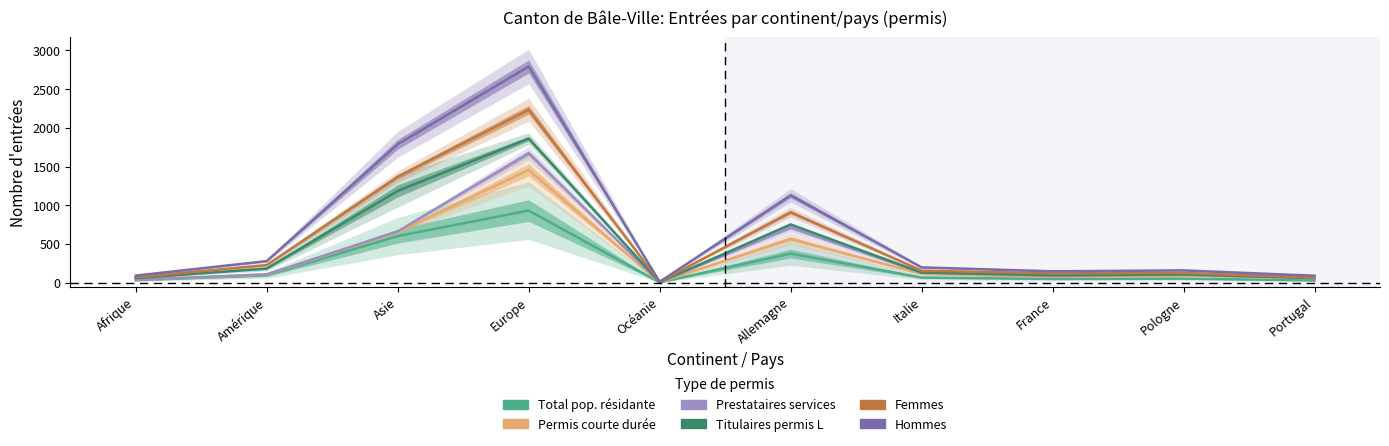

At which label does Hommes reach its minimum?

Océanie